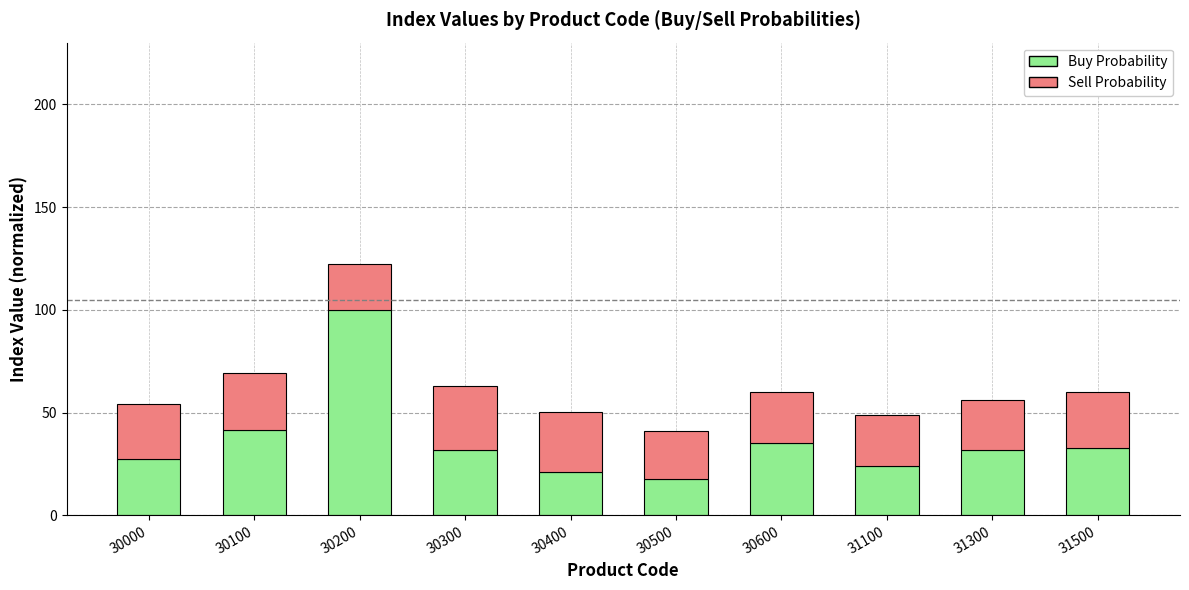

The value of Buy Probability at 30100 is 70.7. True or false?

False